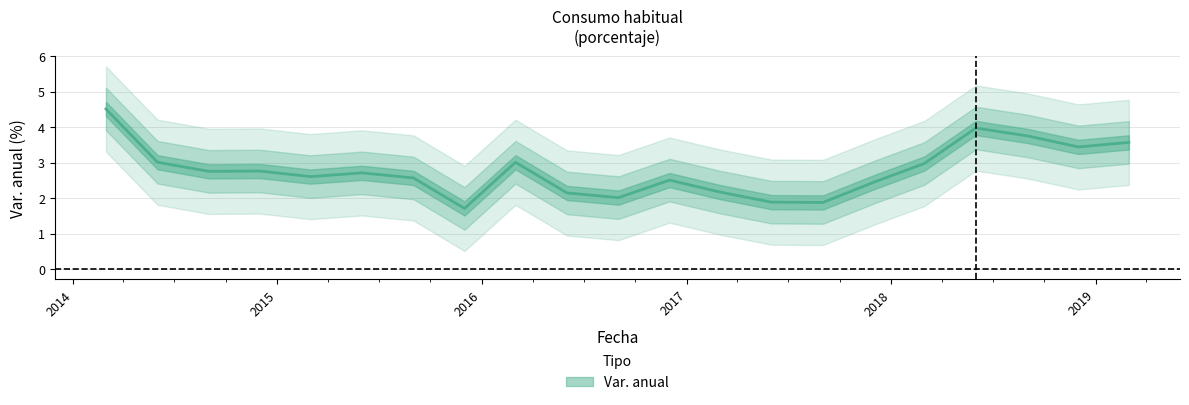

What is the change in value from 2014-12-01 to 2016-09-01?

-0.7